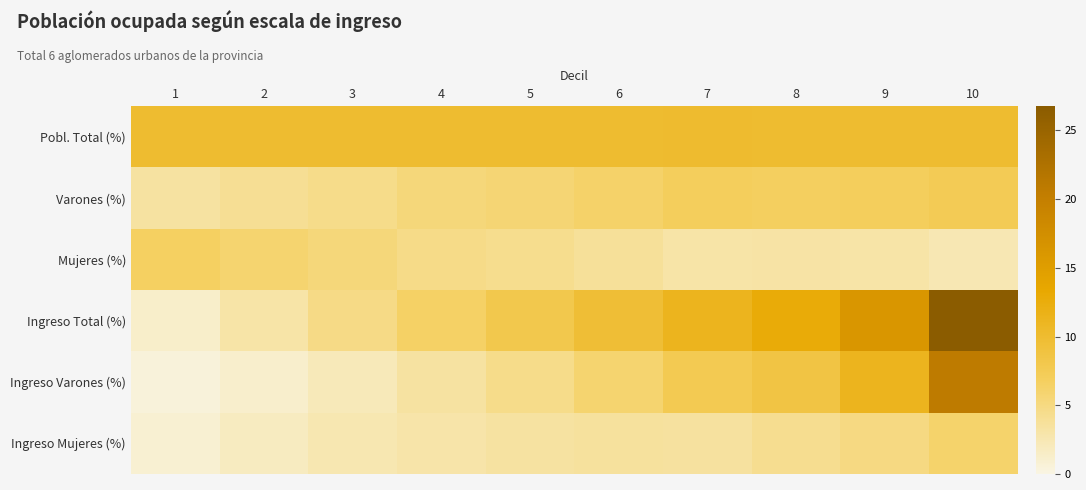

What is the maximum value shown in the chart?

26.8